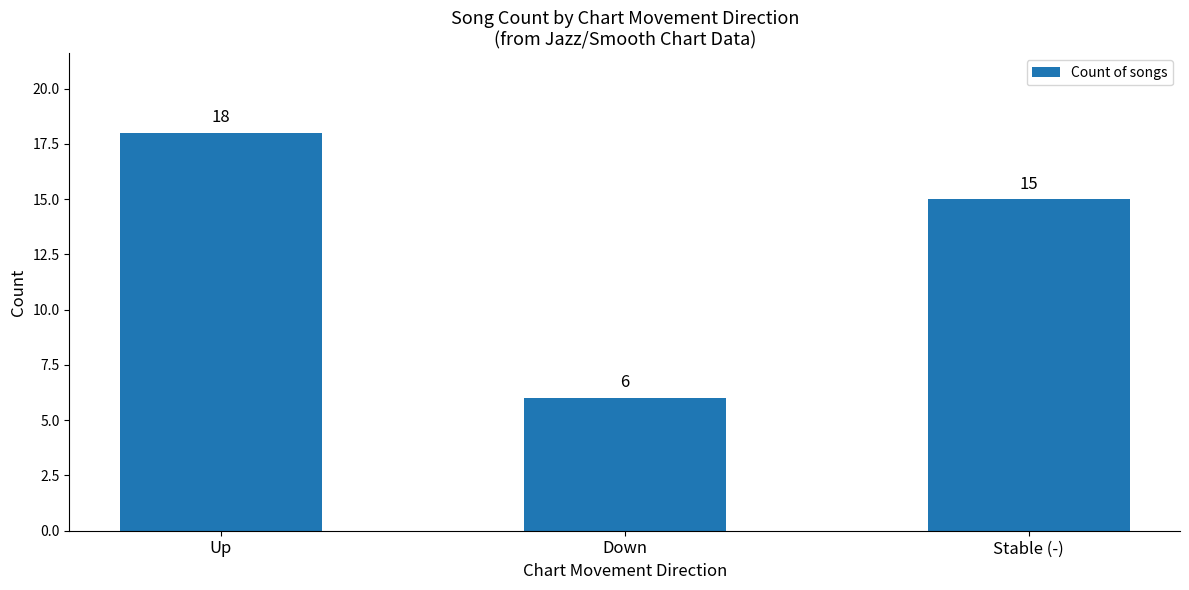

What is the label of the 2nd bar from the right?

Down